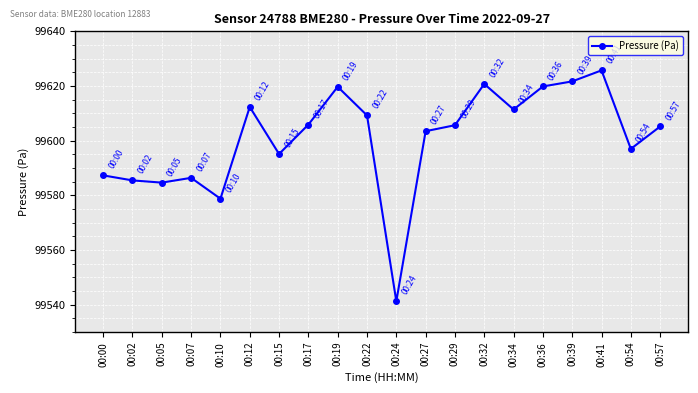

How many data points does each series have?

20